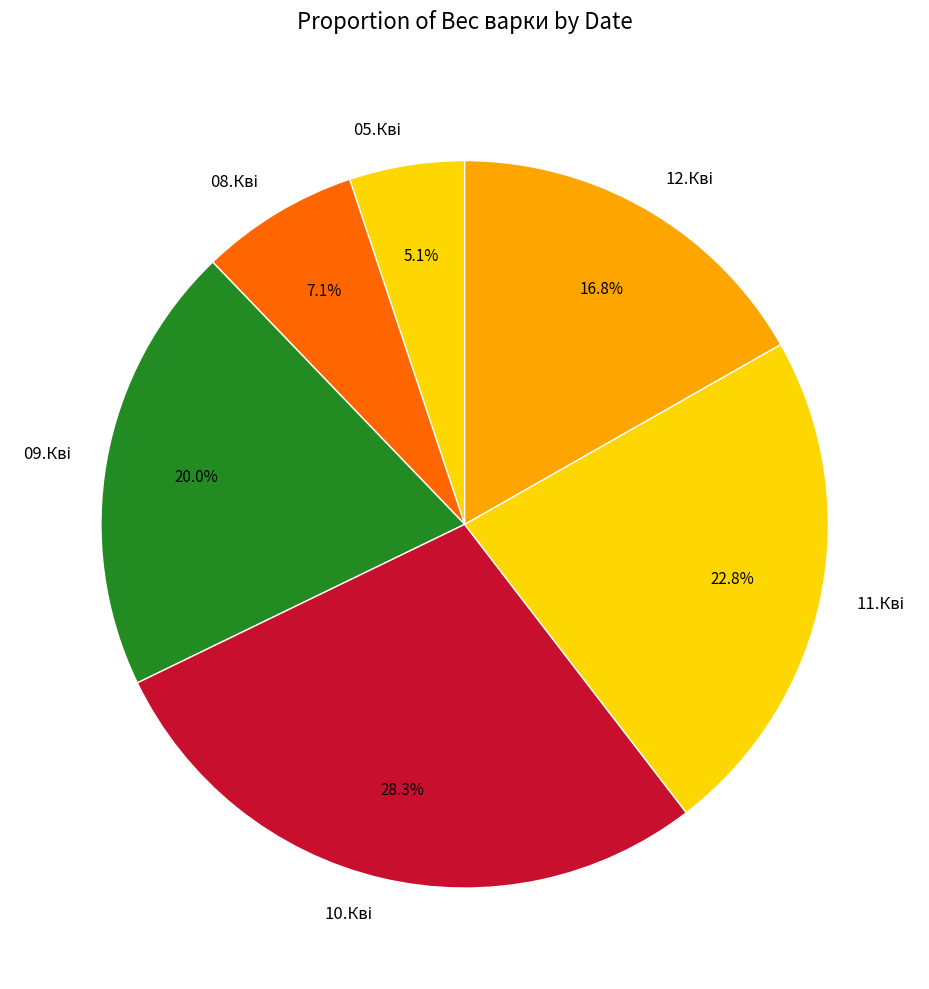

Is there any slice that represents more than half of the pie?

No